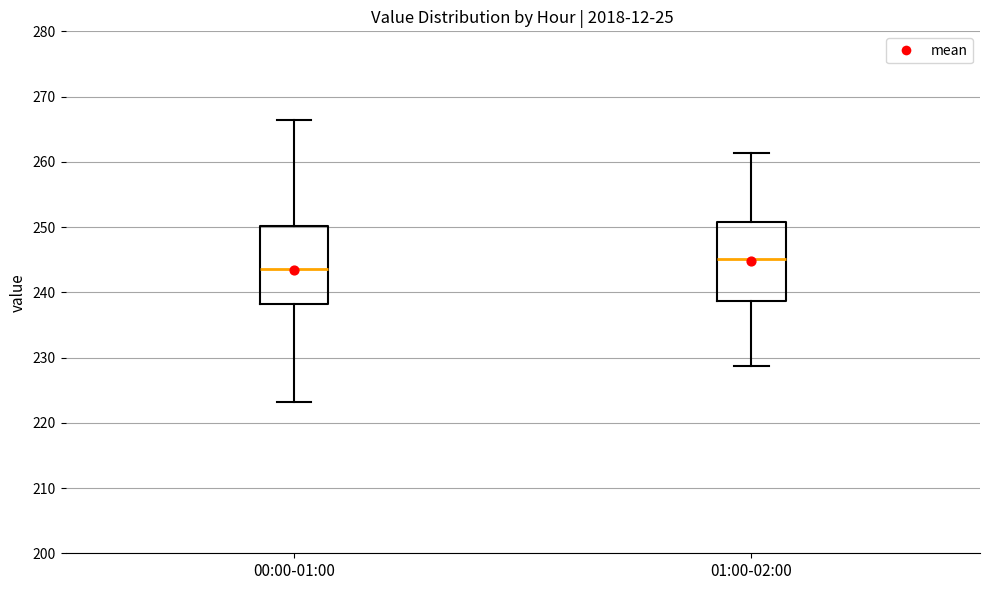

Reading left to right, transcribe this box plot: for each box, give where its median line is, the range the box spans, and where its two whiskers end, as read against the y-axis. The values are not printed on the chart, so give them approximately, as read against the axis.

00:00-01:00: median 244, box 238 to 250, whiskers 223 to 266
01:00-02:00: median 245, box 239 to 251, whiskers 229 to 261